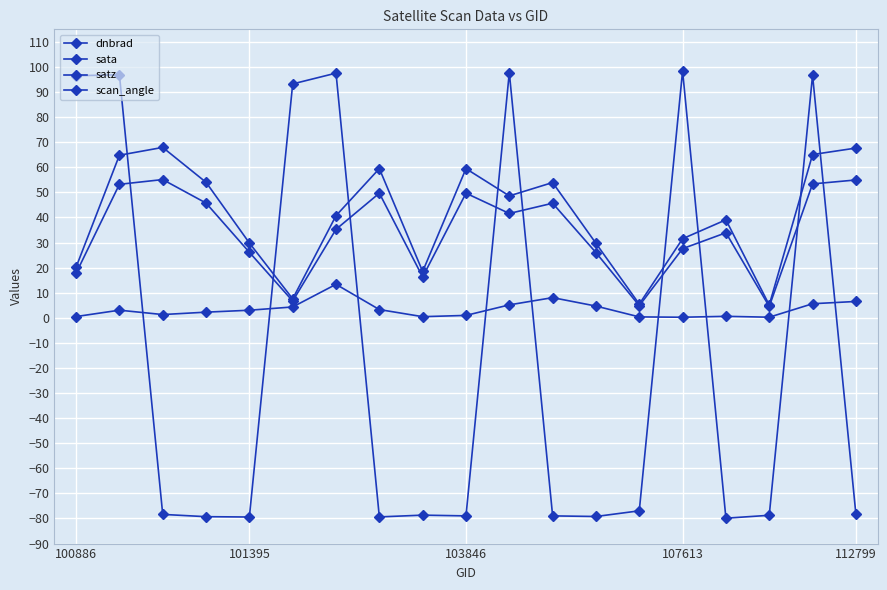

What is the maximum value shown in the chart?

98.4